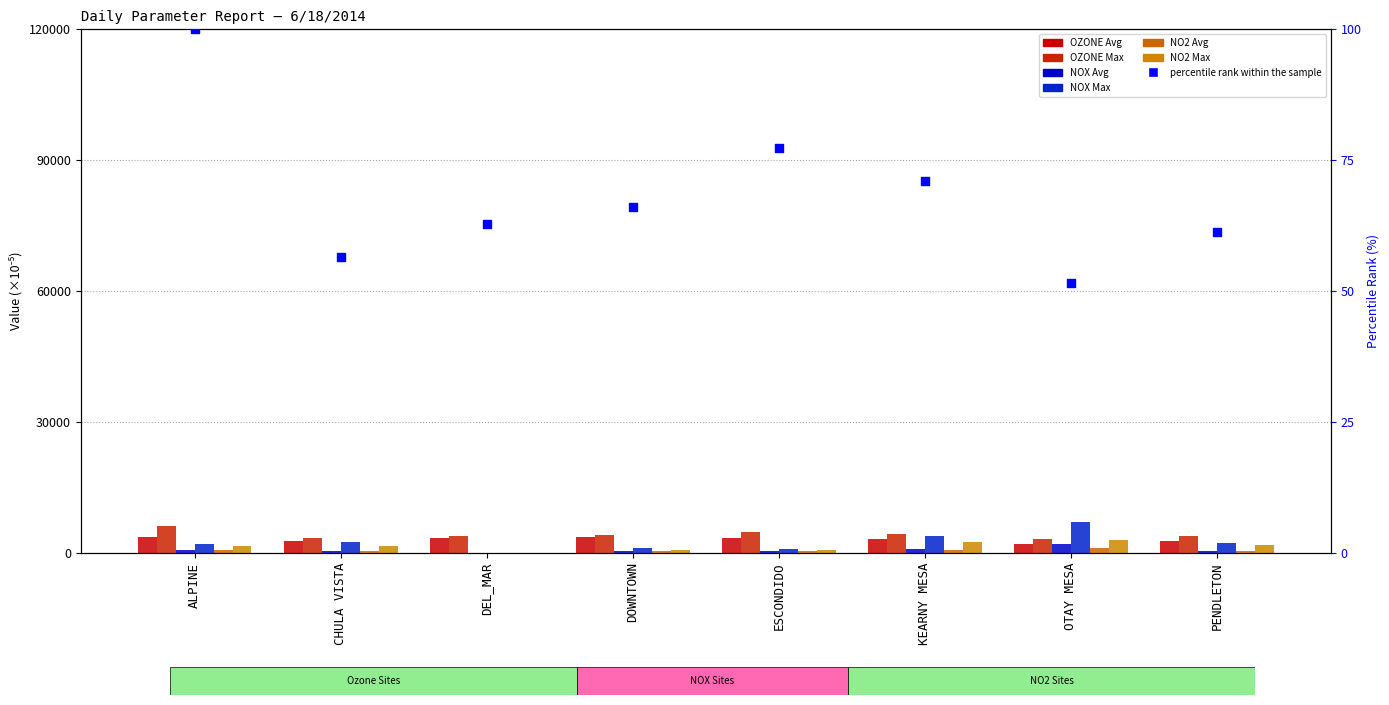

At which category is the sum across all series the highest?

OTAY MESA